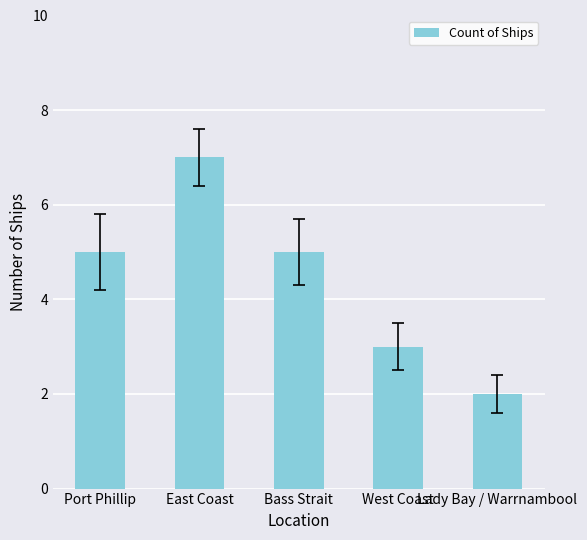

What is the value of the 4th bar from the left?

3